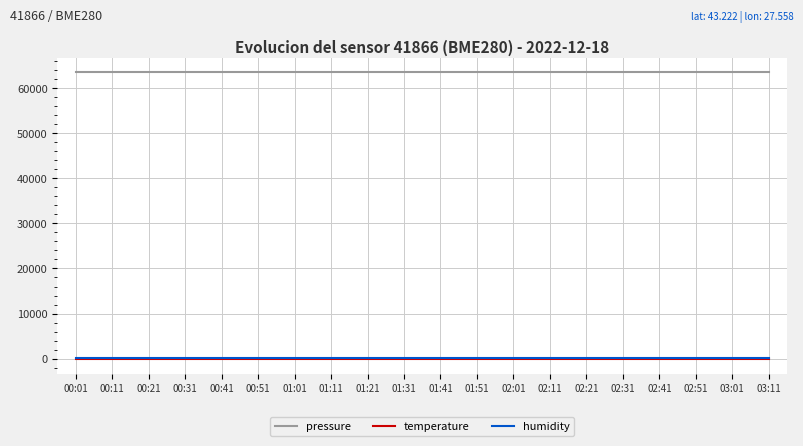

True or false: pressure and temperature intersect in this chart.

False